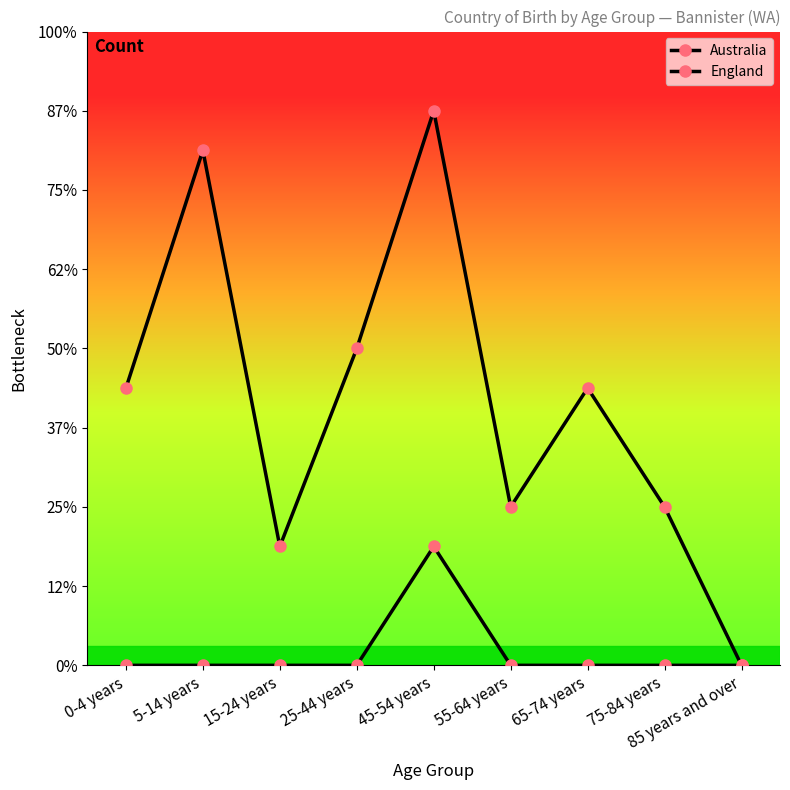

Where is the first local maximum for Australia?

5-14 years